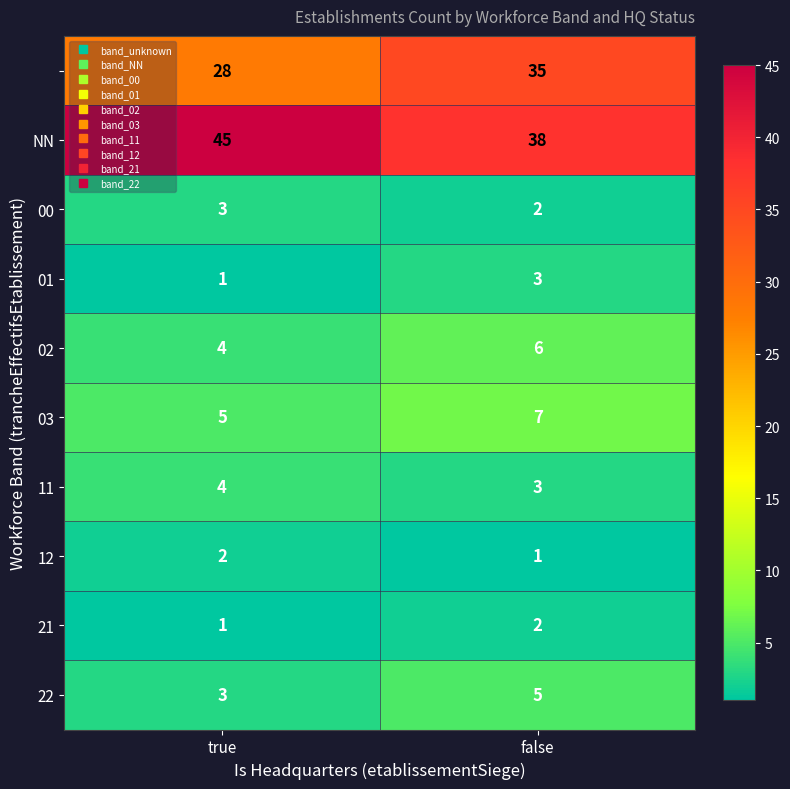

What is the greatest value displayed?

45